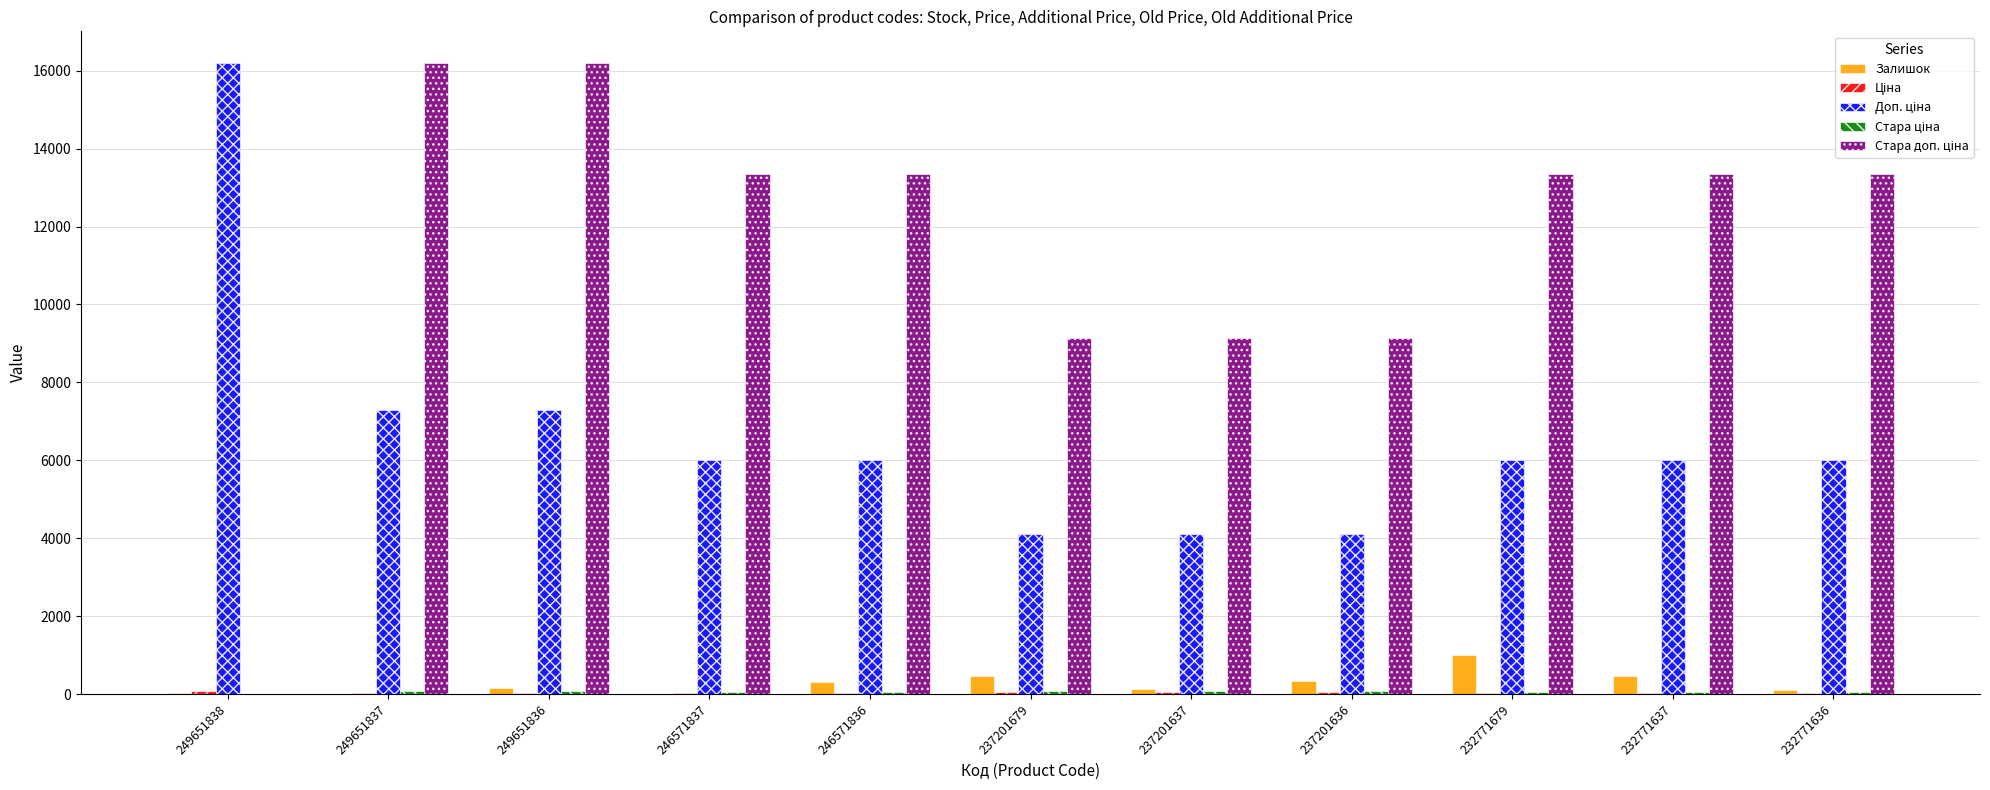

Are the bars horizontal?

No